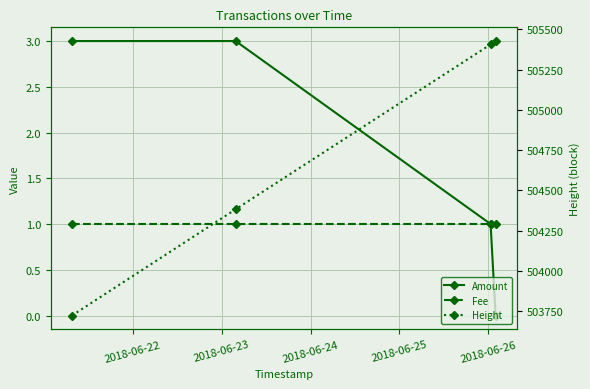

True or false: Fee has more than 1 points higher than both neighbors.

False